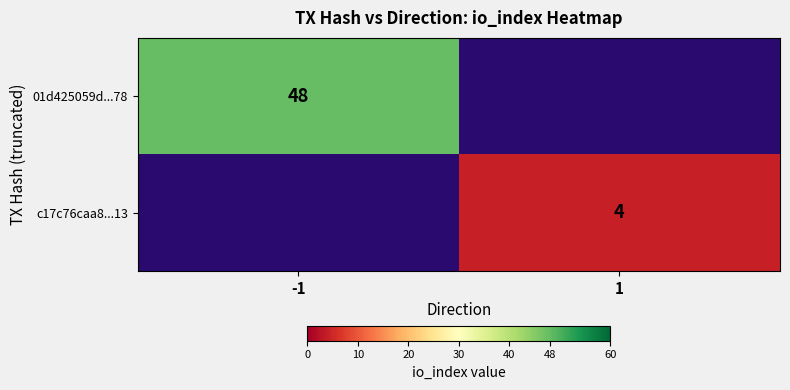

What is the total value across all series at -1?

48